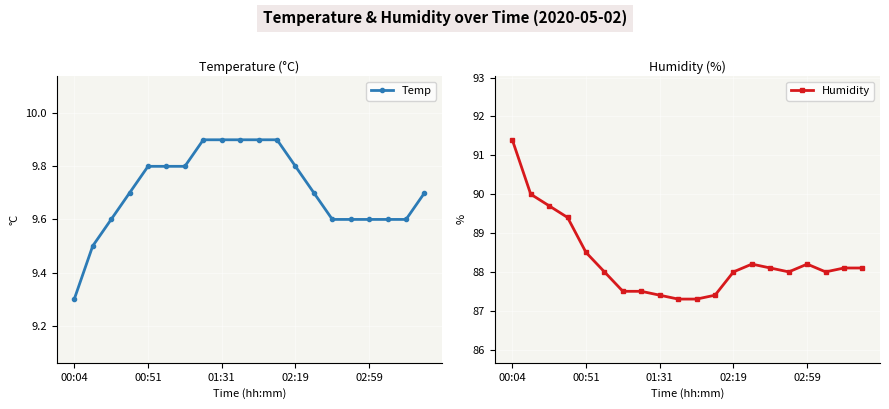

Which series has the largest total across all categories?

Humidity